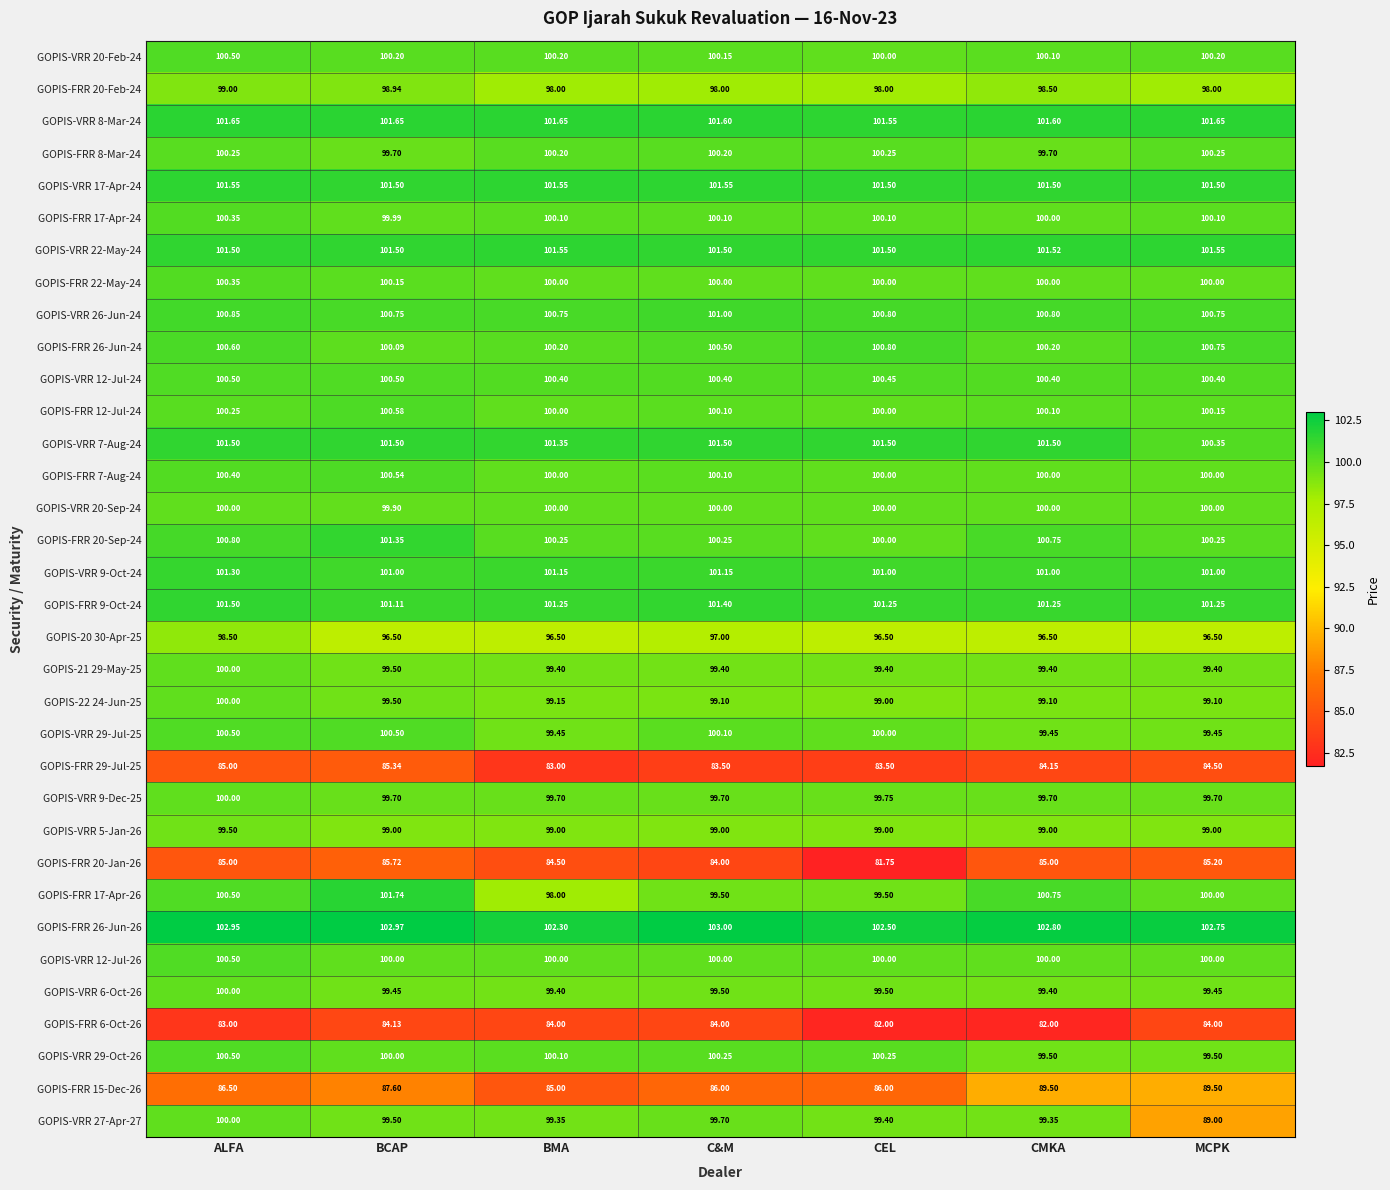

How many distinct data groups are displayed?

34